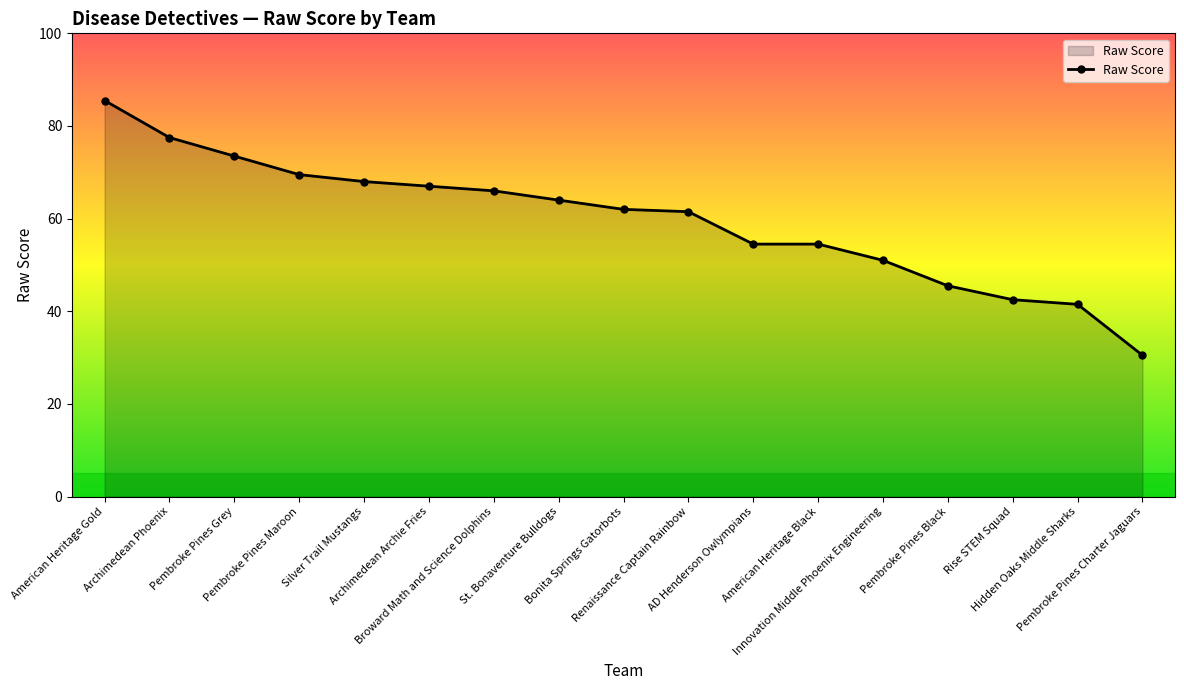

Reading right to left, list all the values displayed in this chart.

Pembroke Pines Charter Jaguars=30.5	Hidden Oaks Middle Sharks=41.5	Rise STEM Squad=42.5	Pembroke Pines Black=45.5	Innovation Middle Phoenix Engineering=51.0	American Heritage Black=54.5	AD Henderson Owlympians=54.5	Renaissance Captain Rainbow=61.5	Bonita Springs Gatorbots=62.0	St. Bonaventure Bulldogs=64.0	Broward Math and Science Dolphins=66.0	Archimedean Archie Fries=67.0	Silver Trail Mustangs=68.0	Pembroke Pines Maroon=69.5	Pembroke Pines Grey=73.5	Archimedean Phoenix=77.5	American Heritage Gold=85.5